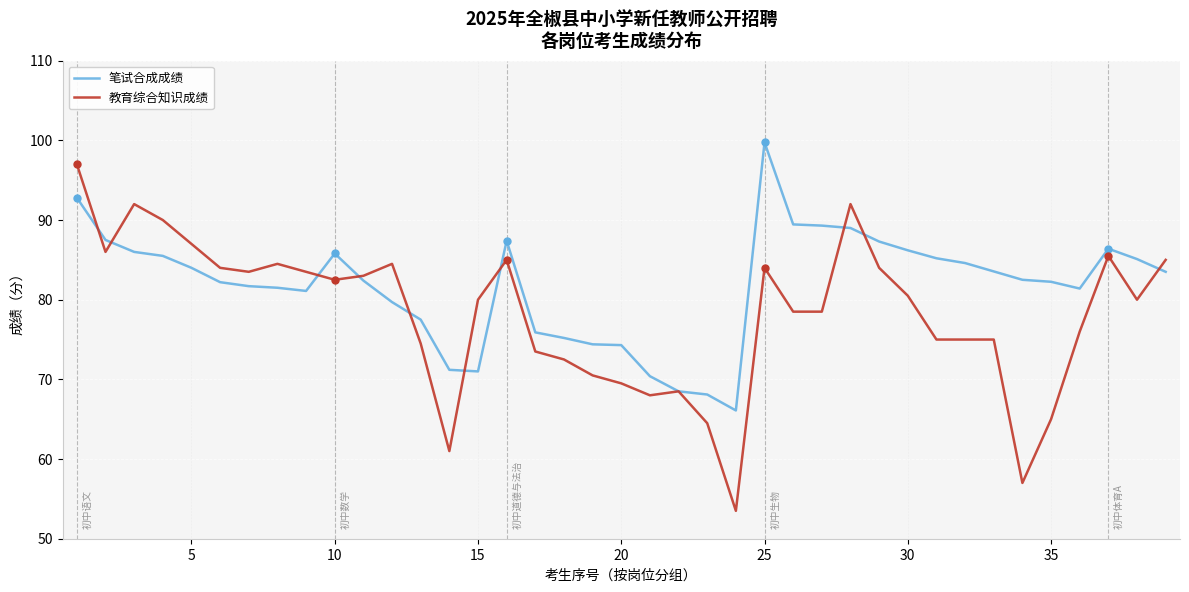

Which series has the largest total across all categories?

笔试合成成绩